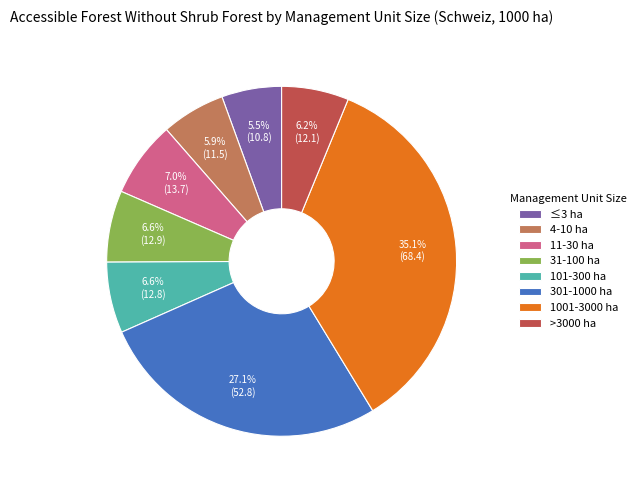

Is the sum of 1001-3000 ha and 11-30 ha greater than half?

No